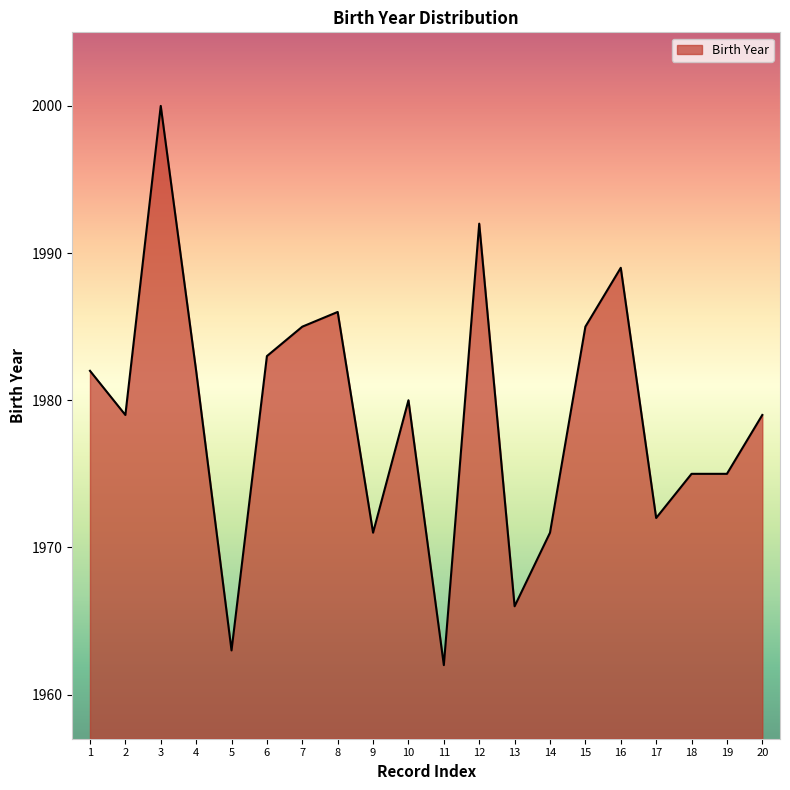

Reading left to right, transcribe all the data shown in this chart.

1982	1979	2000	1982	1963	1983	1985	1986	1971	1980	1962	1992	1966	1971	1985	1989	1972	1975	1975	1979